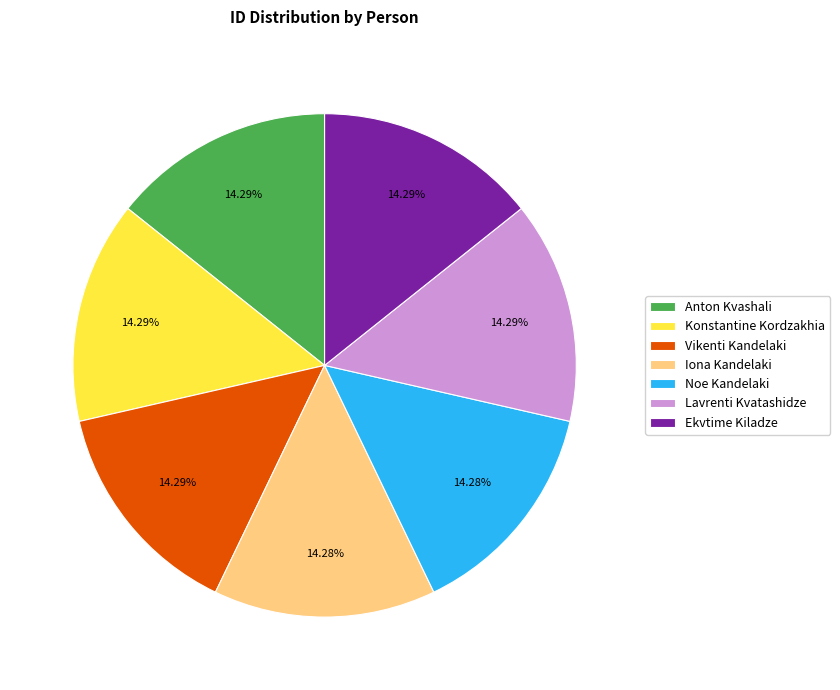

Approximately how many times larger is the value at Iona Kandelaki compared to Ekvtime Kiladze?

1.0